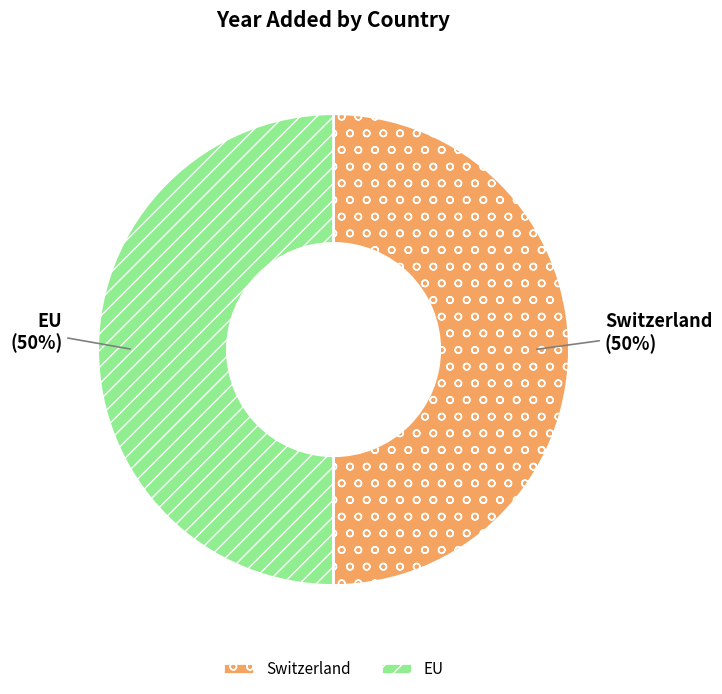

Is the sum of EU and Switzerland greater than half?

Yes